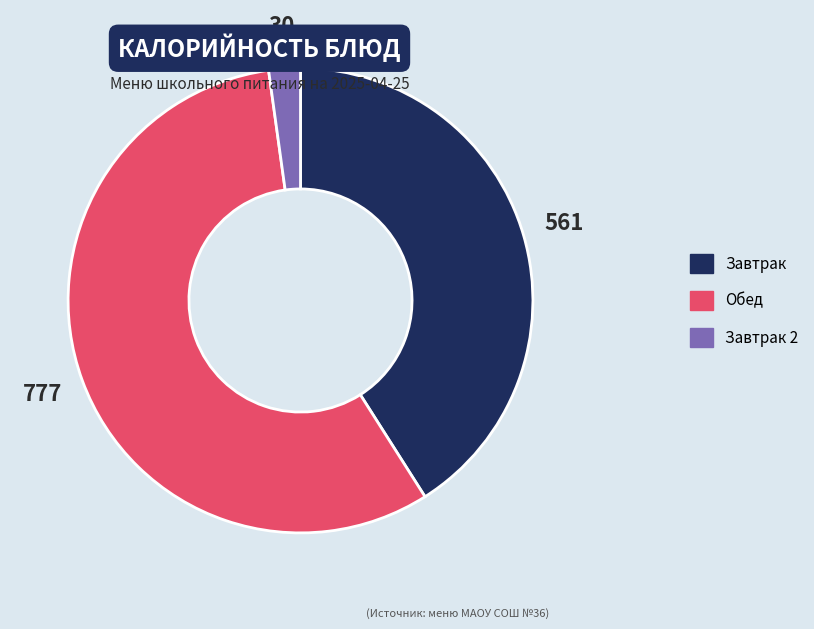

Between Обед and Завтрак, which is larger?

Обед